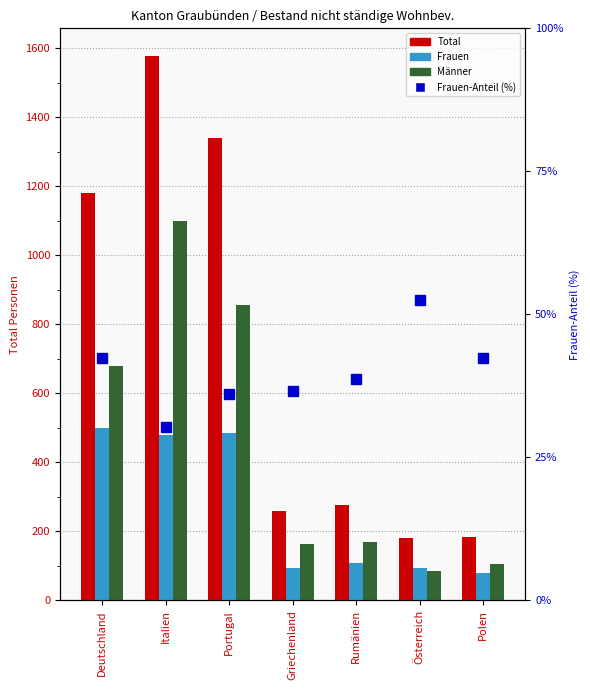

Reading left to right, extract all data points from this chart.

Total: Deutschland=1180.0	Italien=1579.0	Portugal=1340.0	Griechenland=259.0	Rumänien=277.0	Österreich=181.0	Polen=184.0
Frauen: Deutschland=500.0	Italien=478.0	Portugal=484.0	Griechenland=95.0	Rumänien=107.0	Österreich=95.0	Polen=78.0
Männer: Deutschland=680.0	Italien=1101.0	Portugal=856.0	Griechenland=164.0	Rumänien=170.0	Österreich=86.0	Polen=106.0
Frauen-Anteil (%): Deutschland=42.4	Italien=30.3	Portugal=36.1	Griechenland=36.7	Rumänien=38.6	Österreich=52.5	Polen=42.4